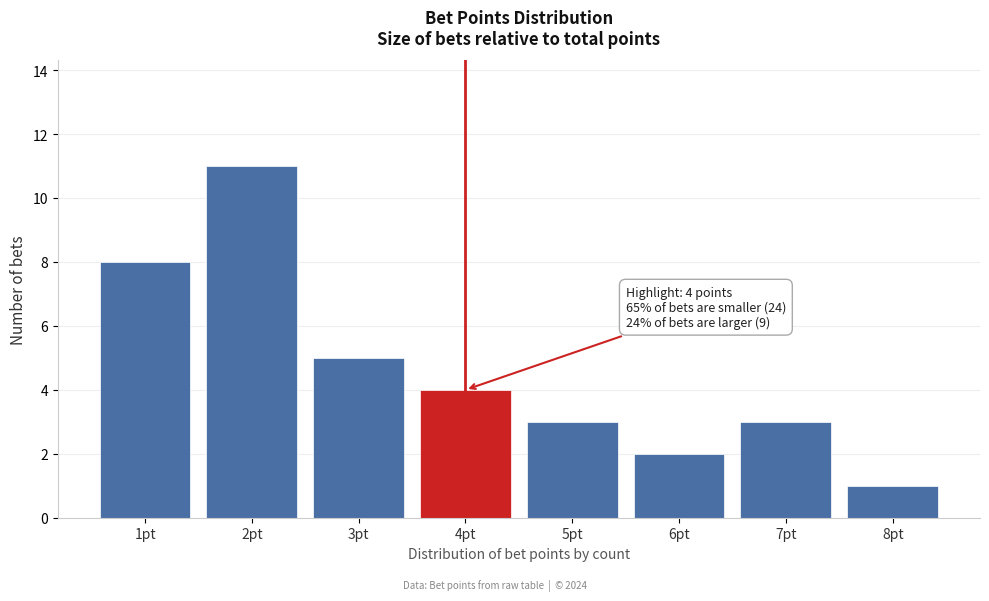

Reading left to right, extract all data points from this chart.

1pt=8	2pt=11	3pt=5	4pt=4	5pt=3	6pt=2	7pt=3	8pt=1